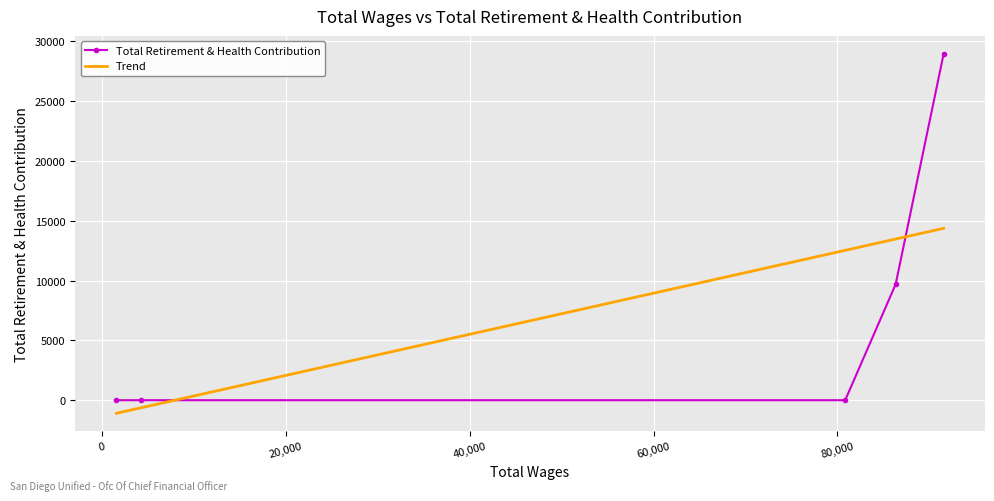

What is the value of the Total Retirement & Health Contribution point at the 2nd from the left?

0